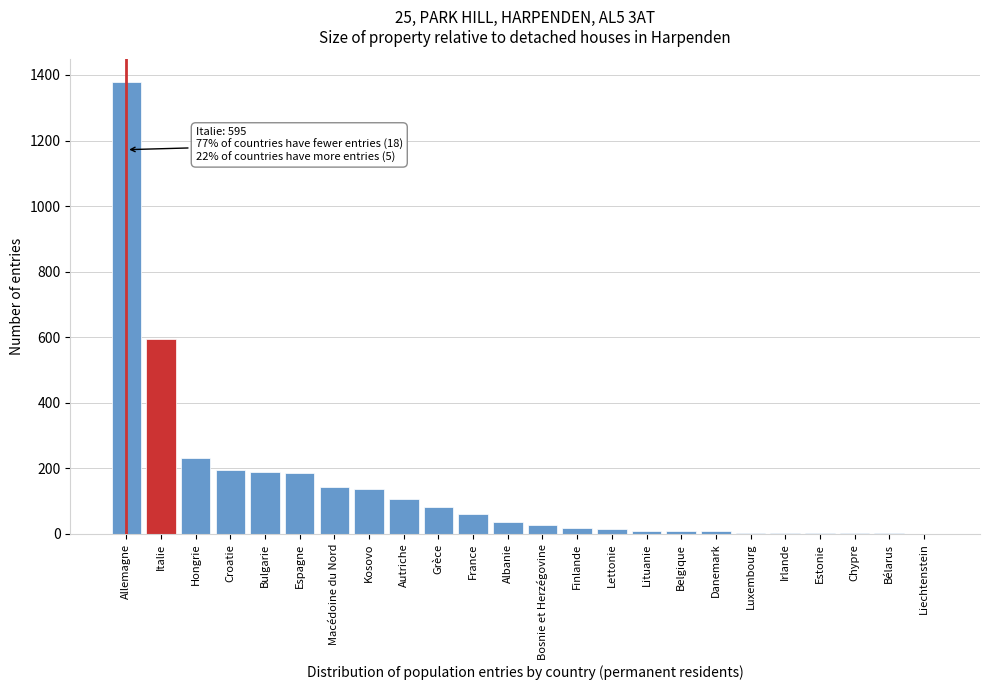

Between Macédoine du Nord and Allemagne, which is larger?

Allemagne